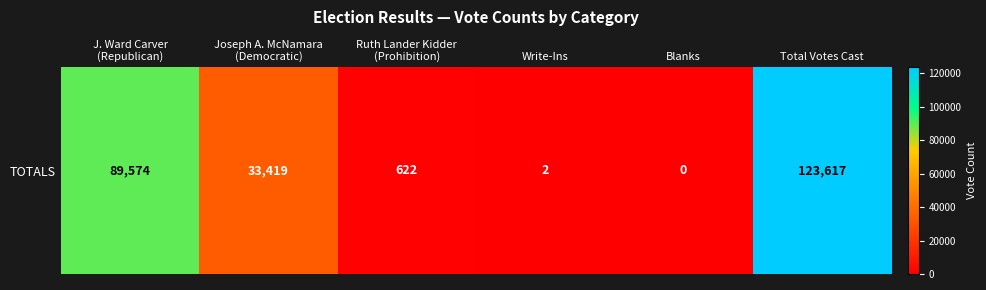

Which label corresponds to the largest value in the chart?

Total Votes Cast